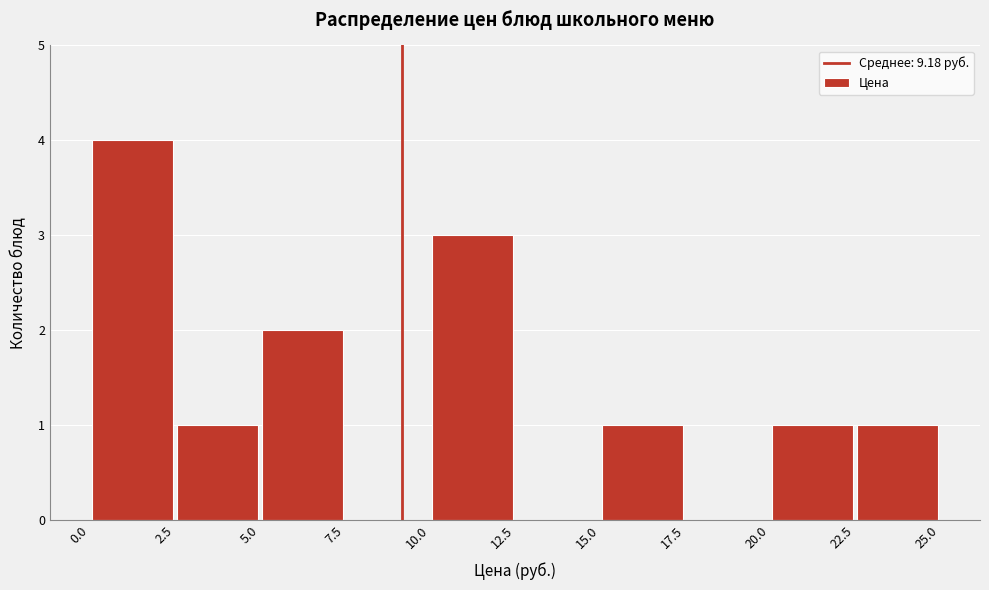

Reading left to right, transcribe this chart: for each bar, give the range it covers on the x-axis and its height. The values are not printed on the chart, so give them approximately, as read against the axis.

0.0 to 2.5: 4
2.5 to 5.0: 1
5.0 to 7.5: 2
7.5 to 10.0: 0
10.0 to 12.5: 3
12.5 to 15.0: 0
15.0 to 17.5: 1
17.5 to 20.0: 0
20.0 to 22.5: 1
22.5 to 25.0: 1